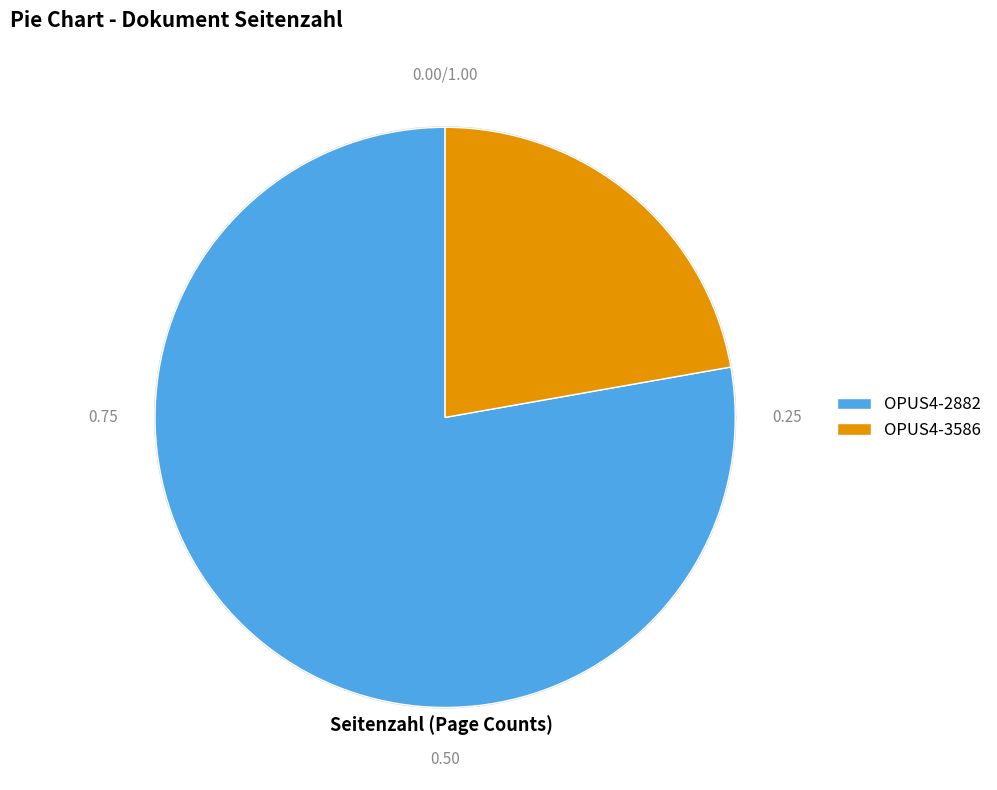

To the nearest percent, what is the difference between the largest and smallest slice percentages?

56%